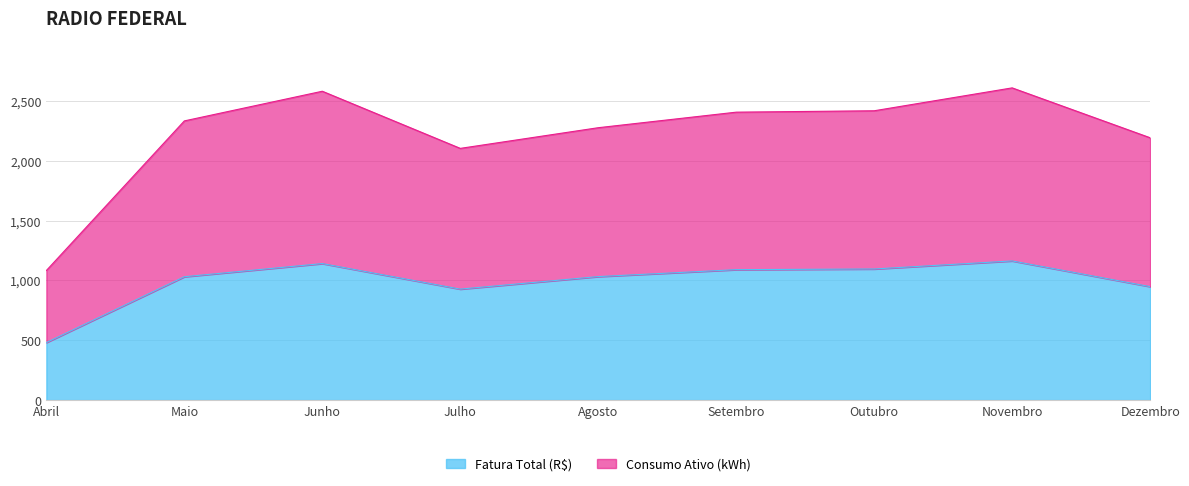

List the series in order of their overall mean, lowest first.

Fatura Total (R$), Consumo Ativo (kWh)